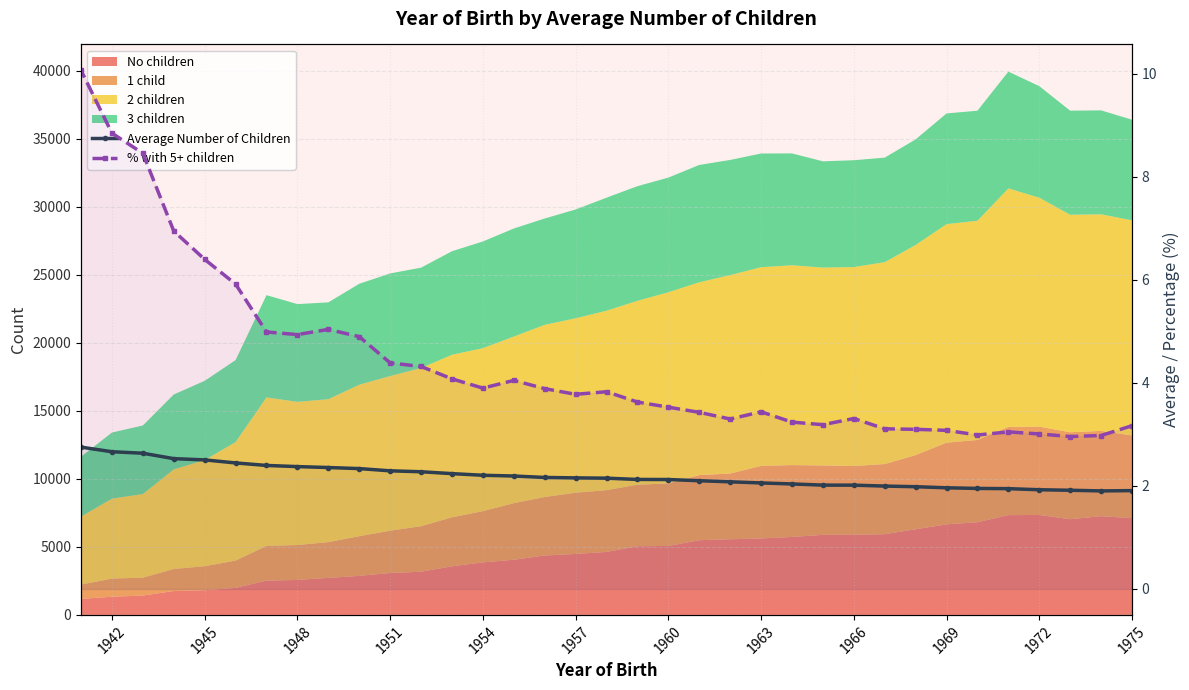

True or false: % with 5+ children and Average Number of Children cross at least once.

False